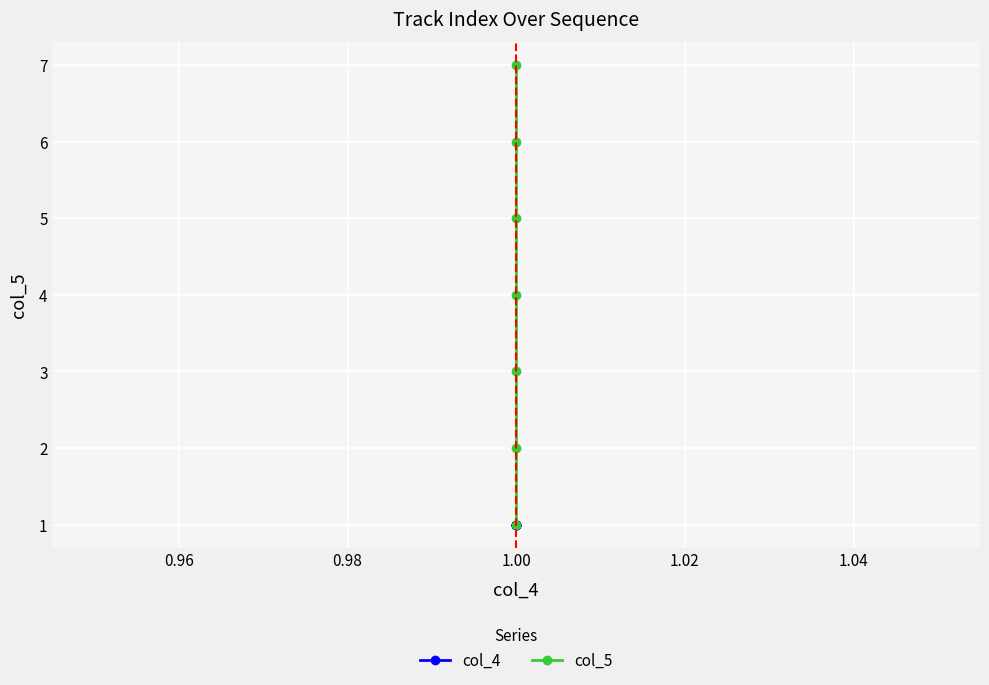

What are all the series names shown in the legend?

col_4, col_5